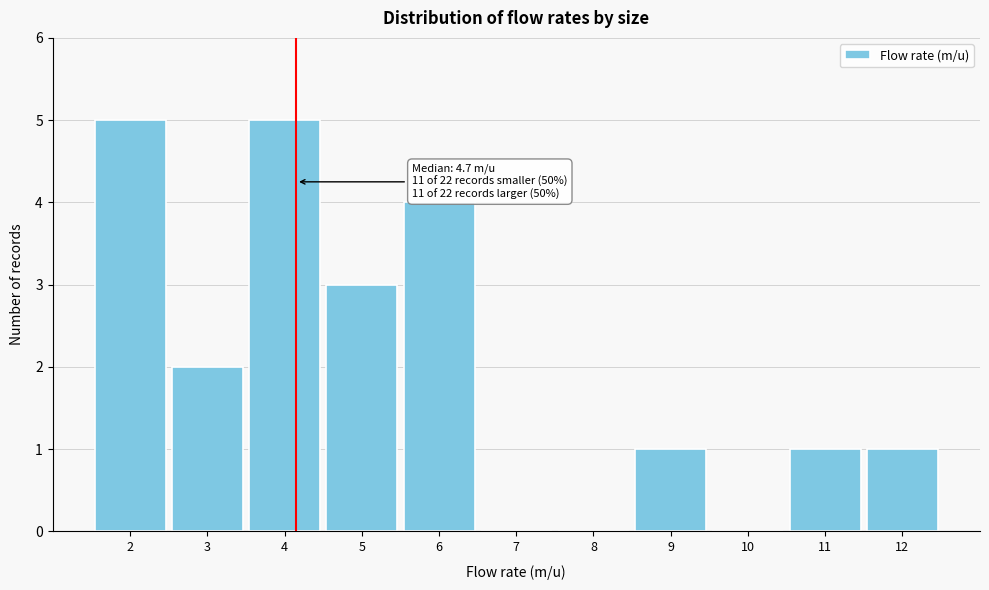

Reading left to right, what are all the values shown in this chart?

2=5	3=2	4=5	5=3	6=4	7=0	8=0	9=1	10=0	11=1	12=1